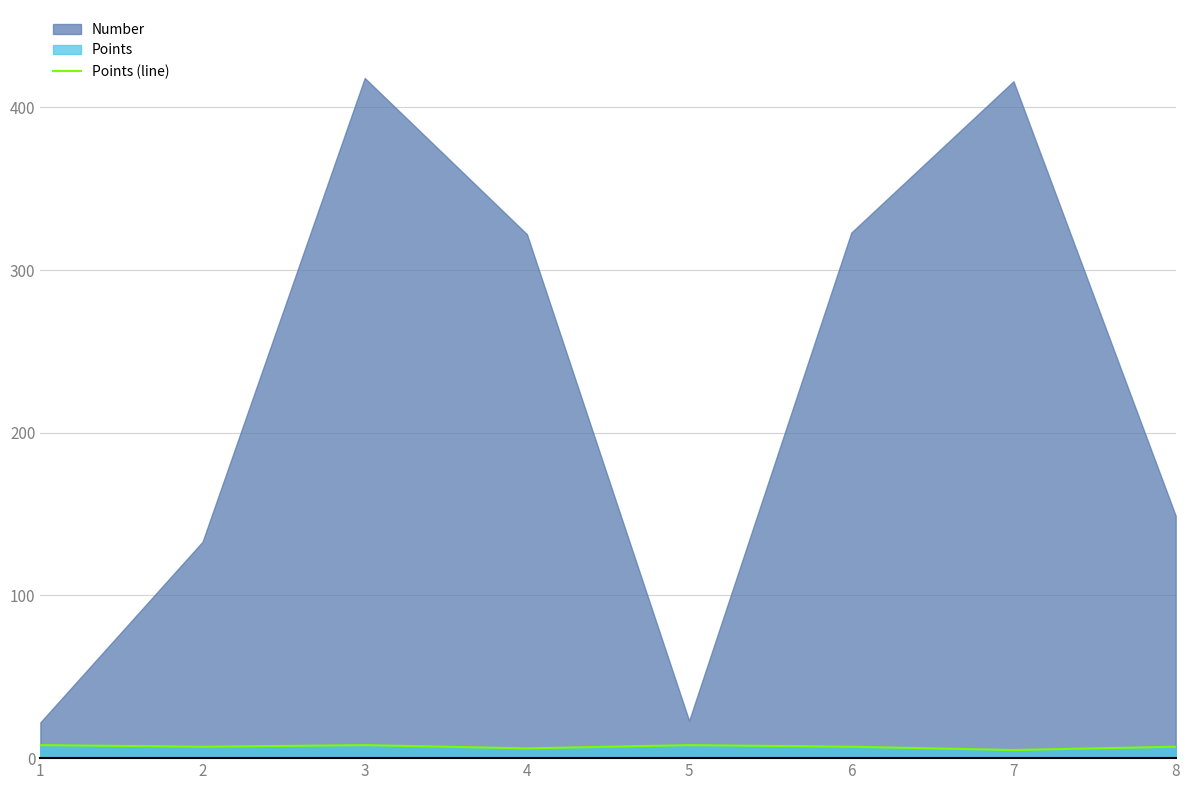

What is the smallest value displayed?

5